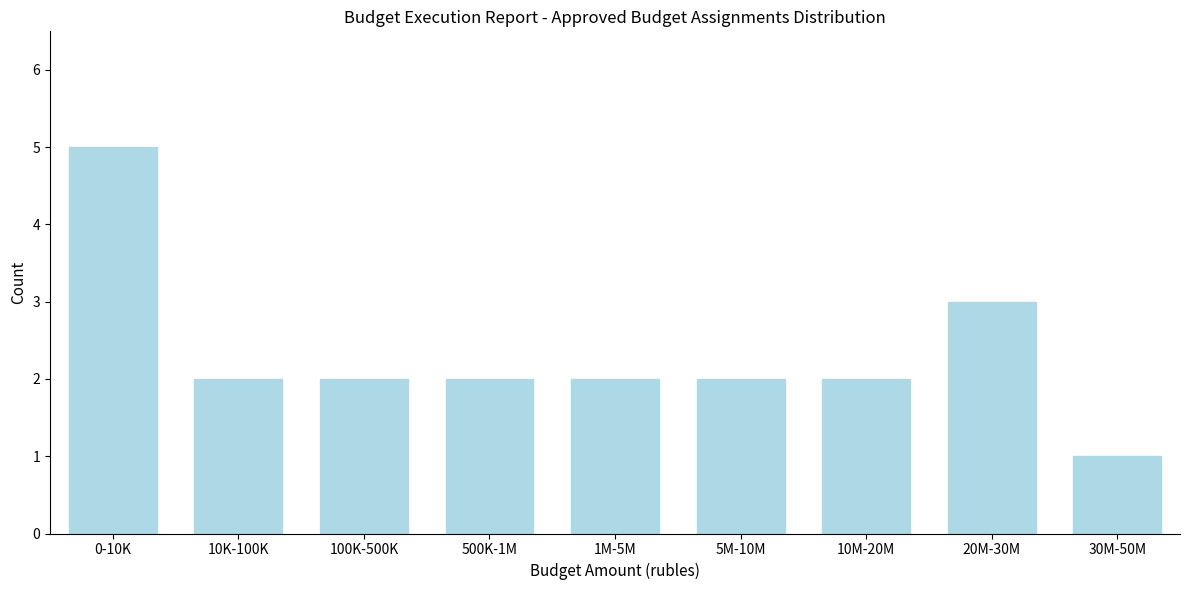

Reading left to right, what are all the values shown in this chart?

5	2	2	2	2	2	2	3	1